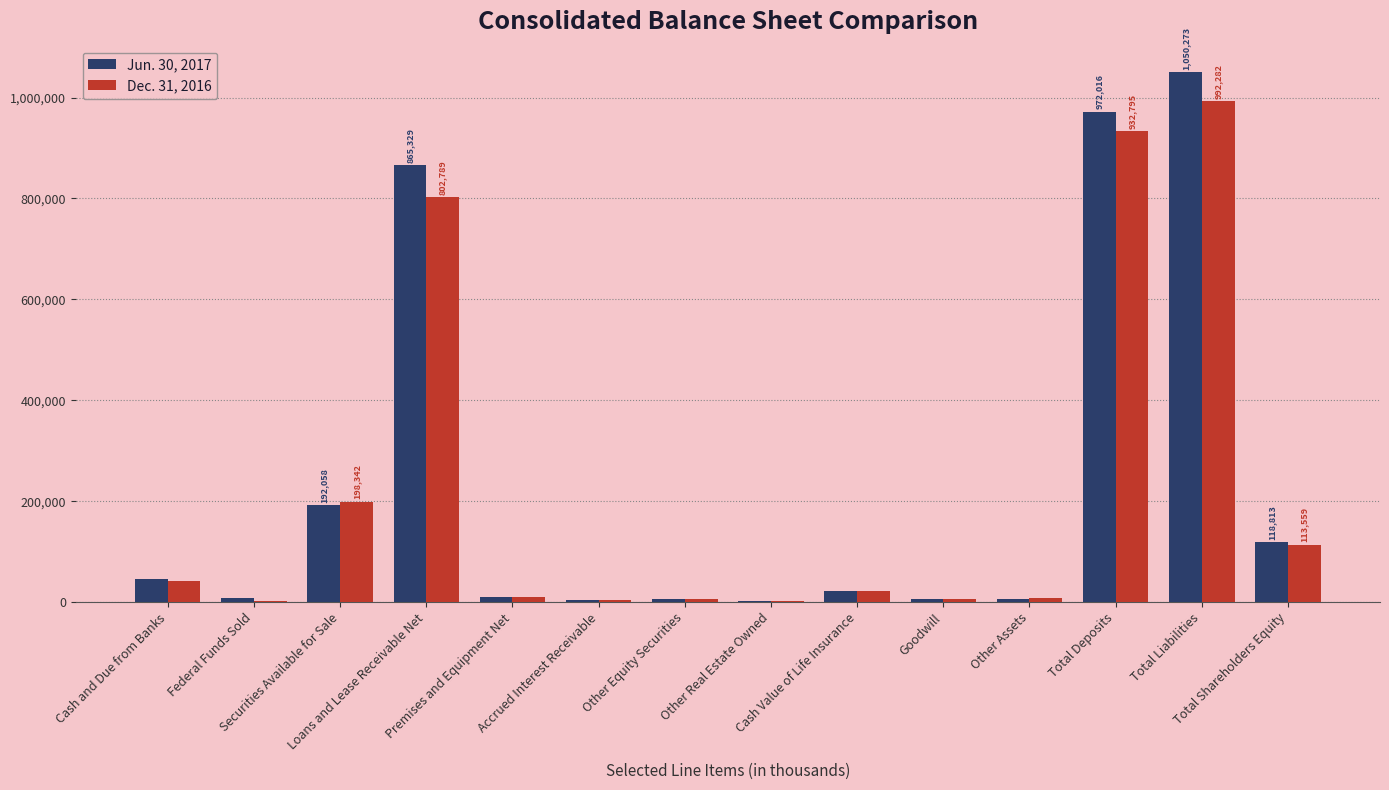

What is the difference between the second highest and second lowest values in the Dec. 31, 2016 series?

930239